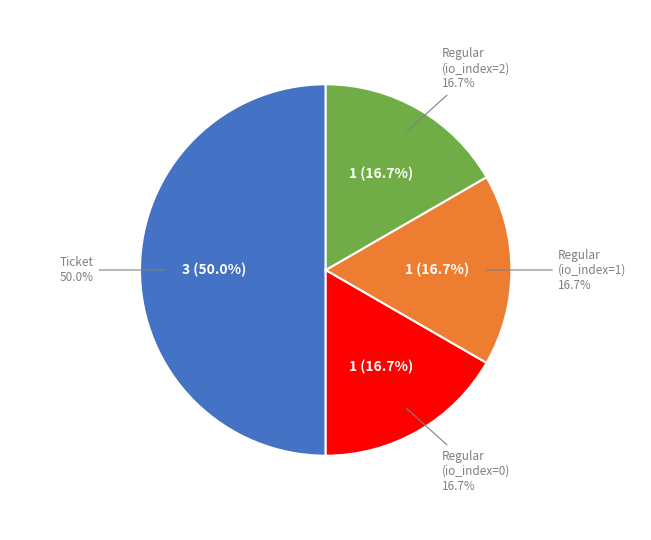

Does Ticket account for over 50% of the chart?

No